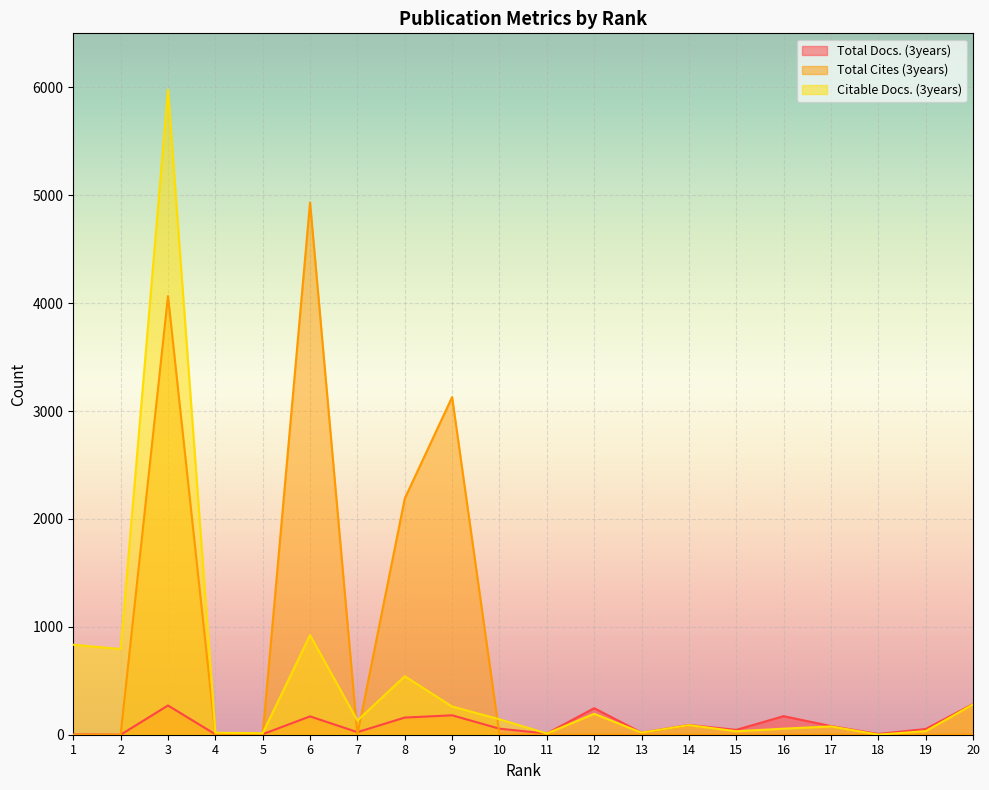

What is the total value across all series at 7?

155